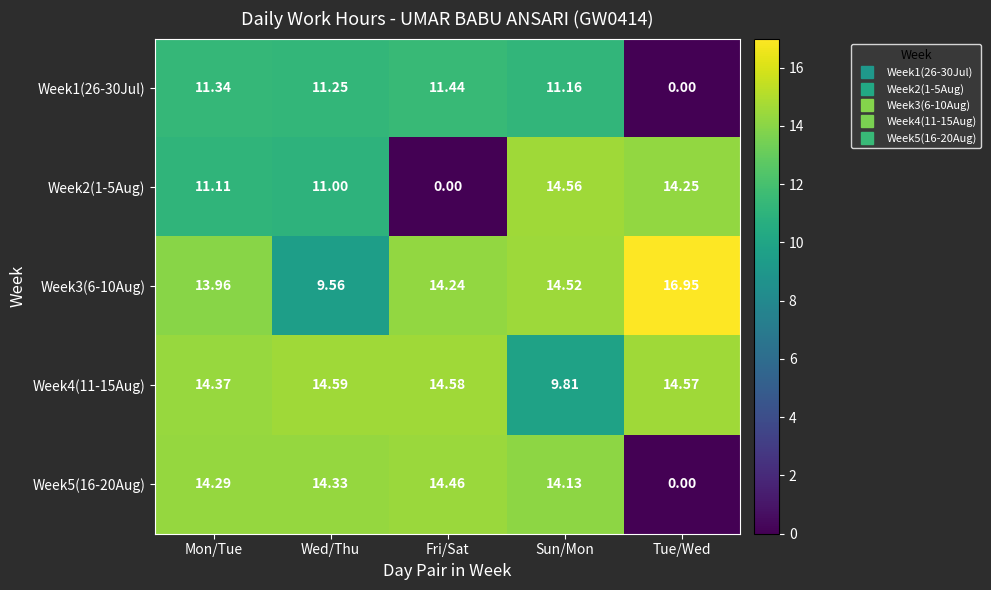

How many positive values does the Week5(16-20Aug) series have?

4